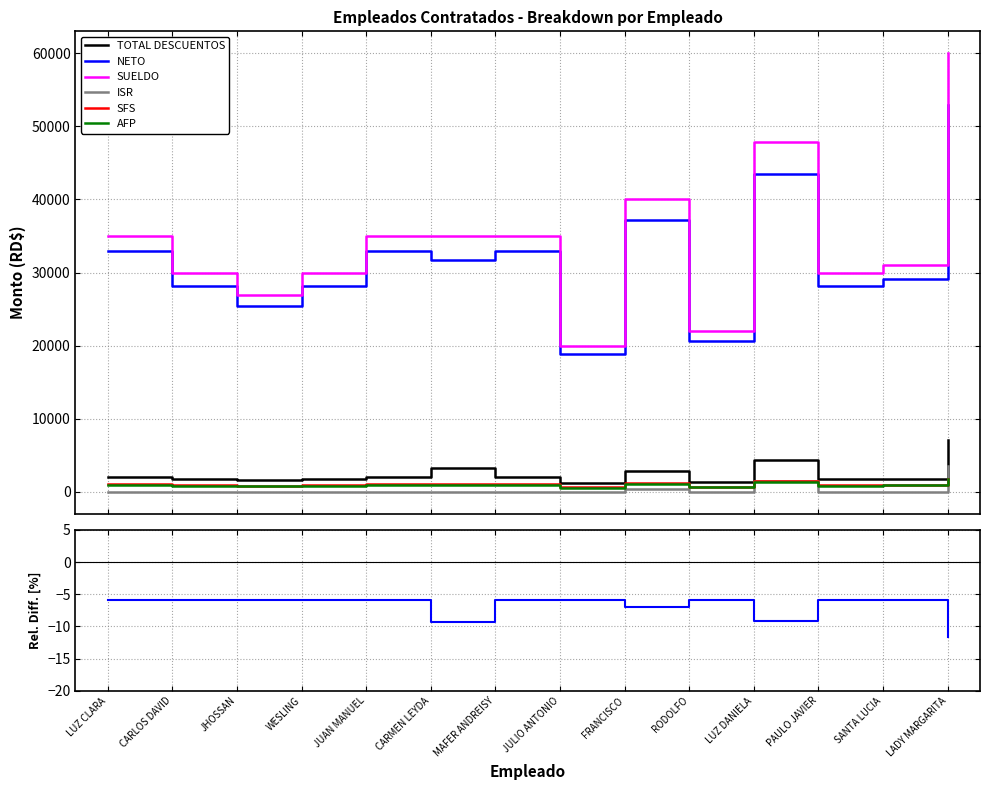

At which label is SUELDO closest to 1216?

FRANCISCO